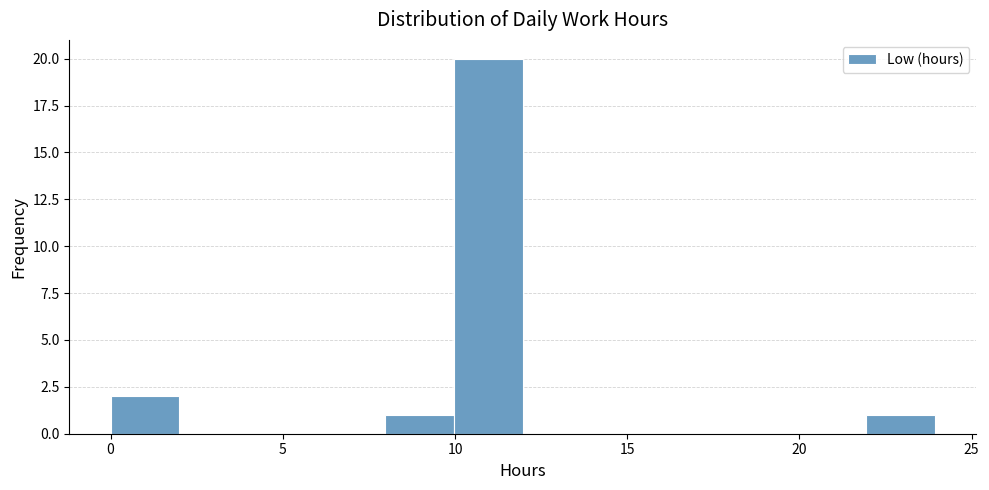

Around what value on the x-axis is the tallest bar? Give the approximate position of its centre, as read against the axis.

11.0